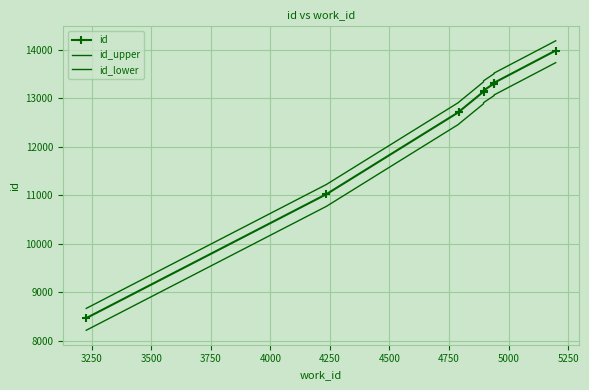

What are all the series names shown in the legend?

id, id_upper, id_lower